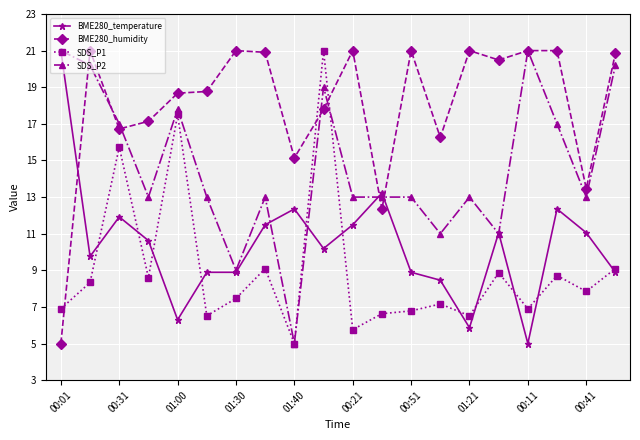

True or false: SDS_P1 and BME280_temperature cross at least once.

True